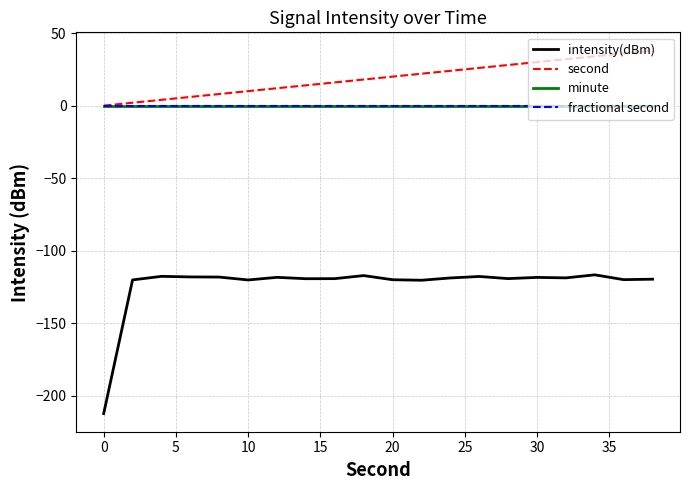

Reading left to right, what are all the values shown in this chart?

intensity(dBm): -212.1	-120.1	-117.6	-118.0	-118.1	-120.1	-118.3	-119.2	-119.2	-117.1	-119.9	-120.3	-118.7	-117.7	-119.2	-118.3	-118.7	-116.6	-119.9	-119.6
second: 0.0	2.0	4.0	6.0	8.0	10.0	12.0	14.0	16.0	18.0	20.0	22.0	24.0	26.0	28.0	30.0	32.0	34.0	36.0	38.0
minute: 0.0	0.0	0.0	0.0	0.0	0.0	0.0	0.0	0.0	0.0	0.0	0.0	0.0	0.0	0.0	0.0	0.0	0.0	0.0	0.0
fractional second: 0.0	0.0	0.0	0.0	0.0	0.0	0.0	0.0	0.0	0.0	0.0	0.0	0.0	0.0	0.0	0.0	0.0	0.0	0.0	0.0